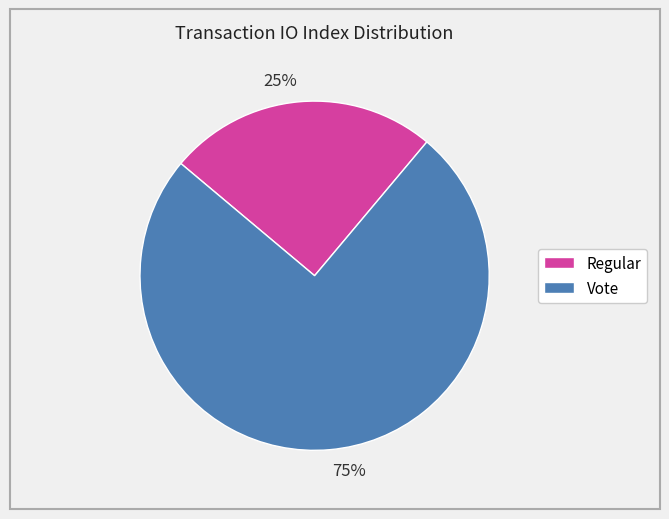

Does any single category account for the majority?

Yes